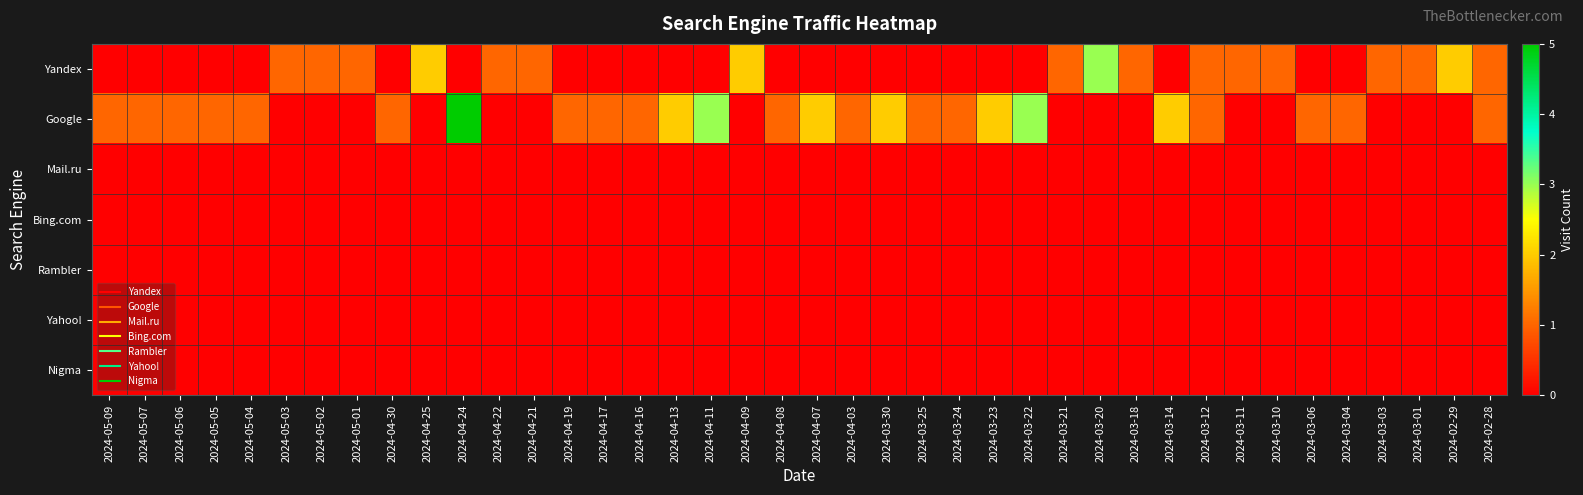

What is the maximum value shown in the chart?

5